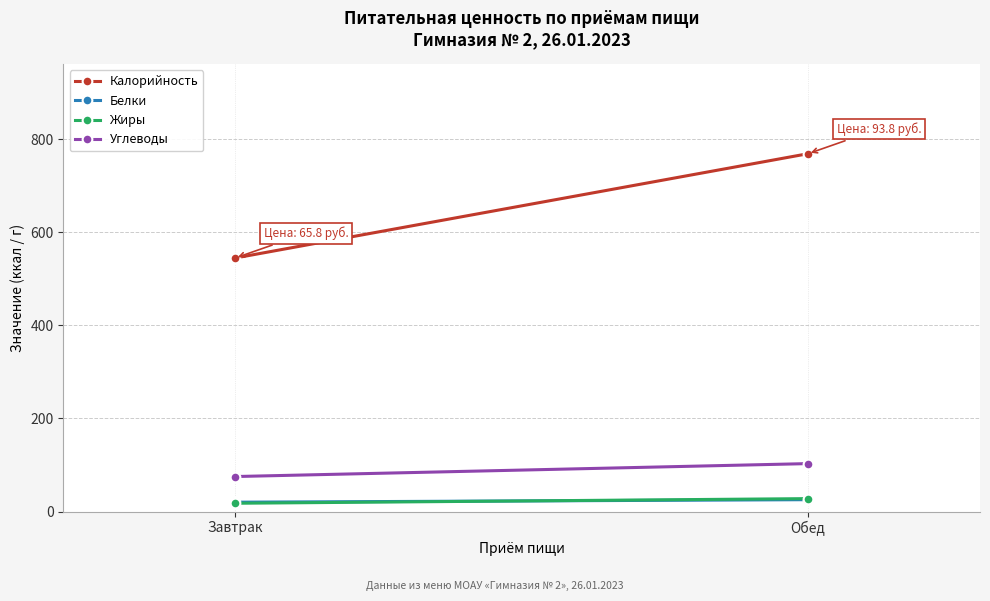

Which series has the largest total across all categories?

Калорийность